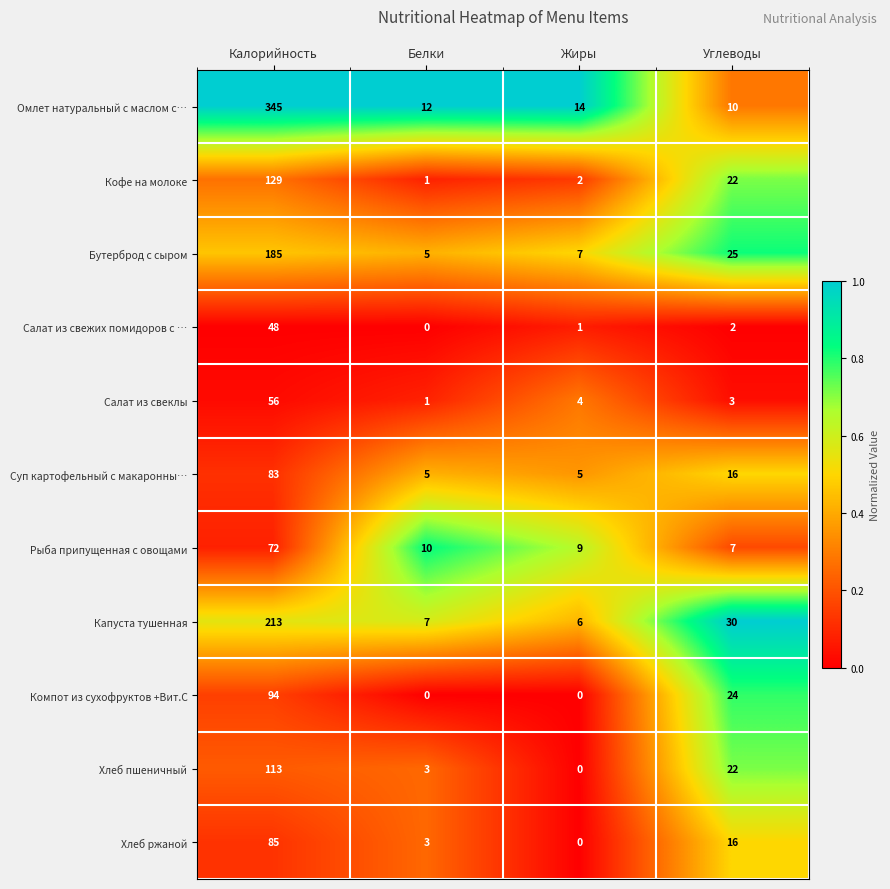

At which label does Капуста тушенная first exceed 30?

Калорийность